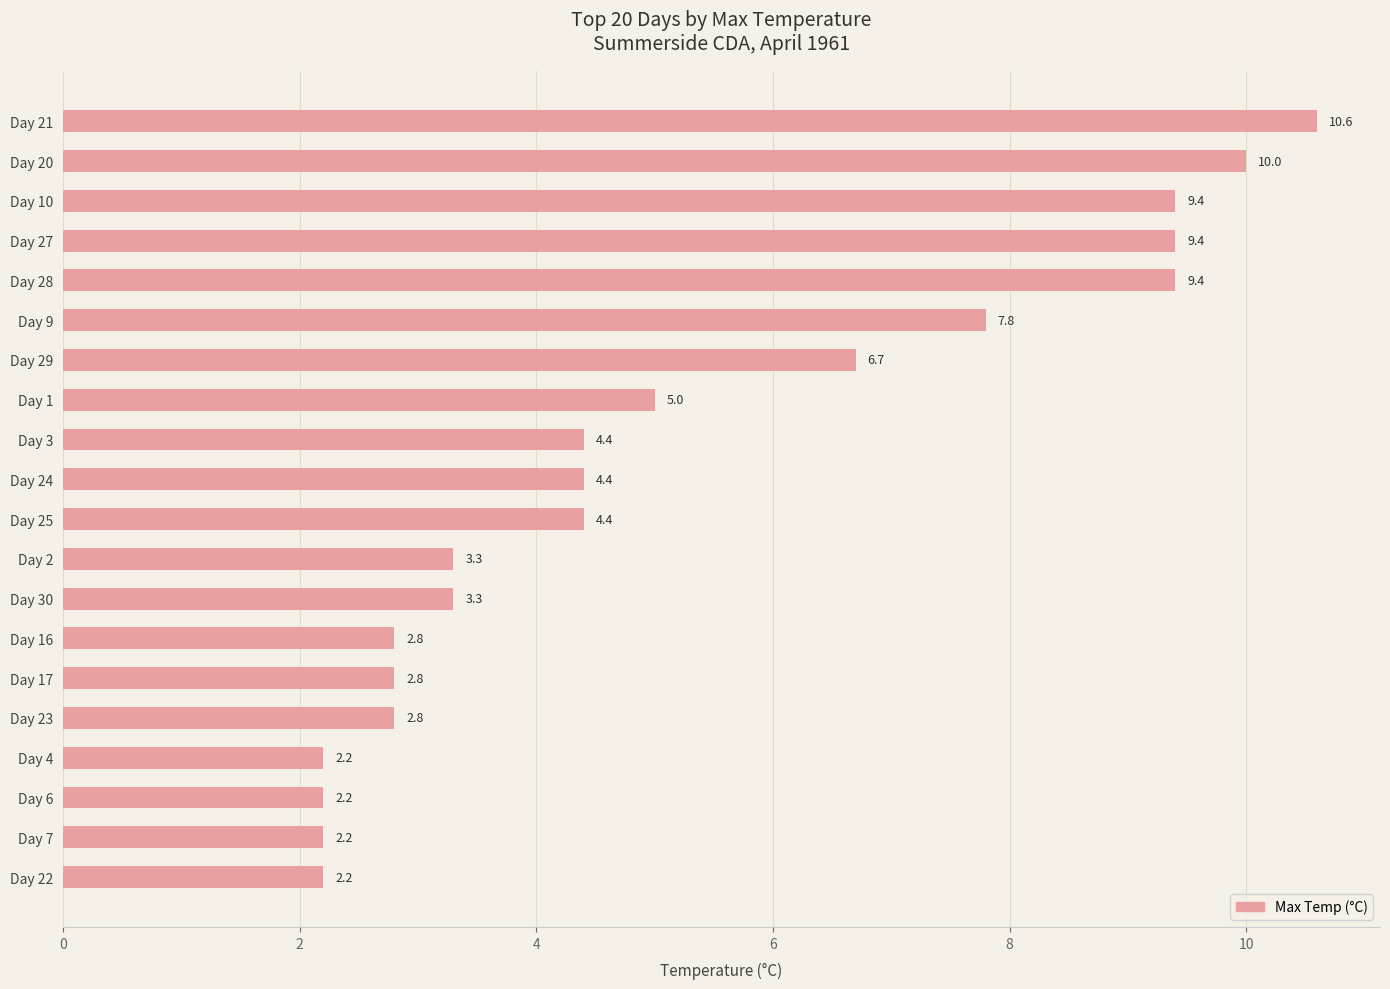

Are the bars grouped side by side (vs. stacked)?

No